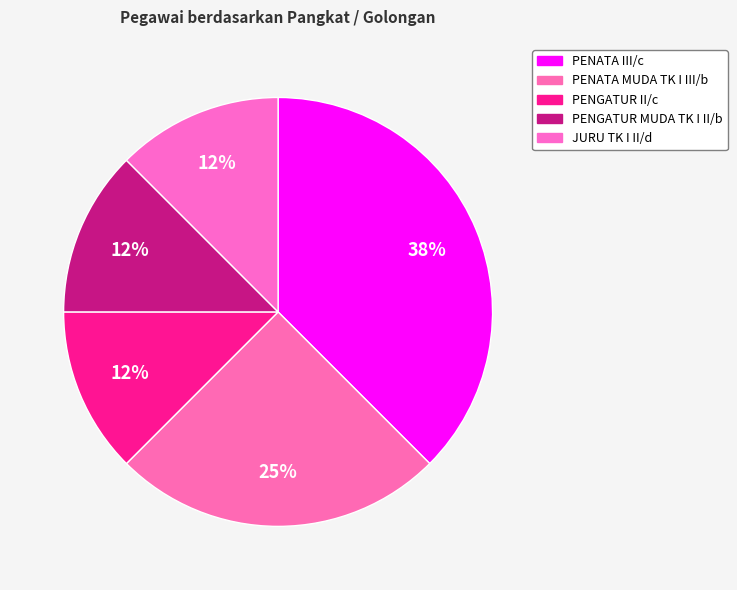

Which slice is the largest?

PENATA III/c